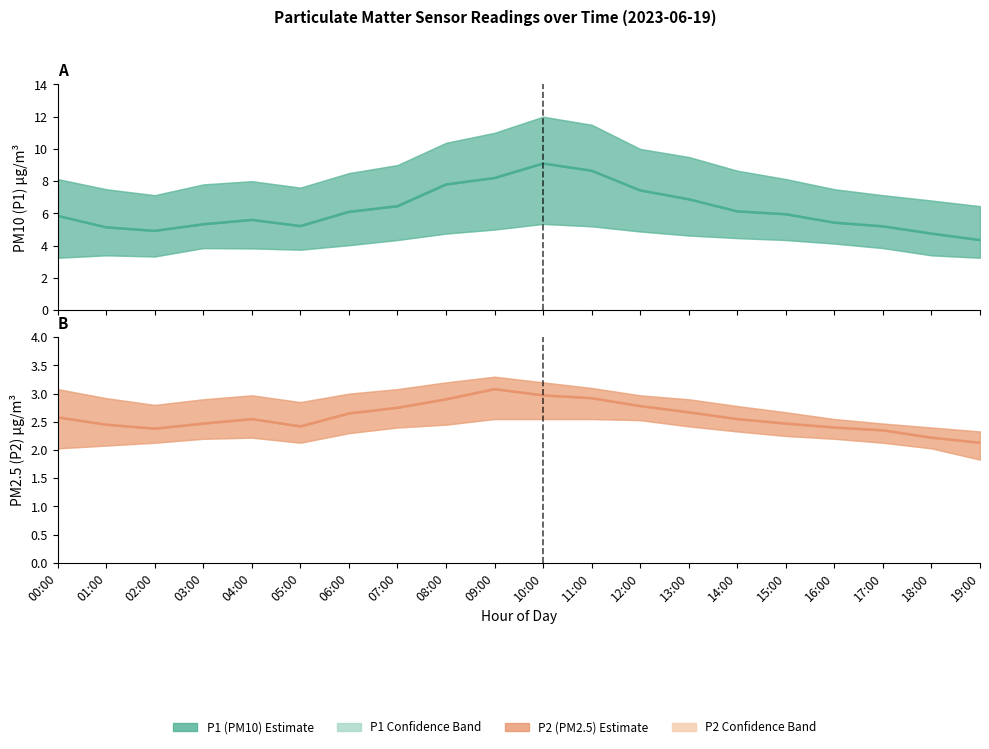

Reading right to left, extract all data points from this chart.

P1 estimate: 19:00=4.3	18:00=4.8	17:00=5.2	16:00=5.4	15:00=6.0	14:00=6.1	13:00=6.9	12:00=7.4	11:00=8.7	10:00=9.1	09:00=8.2	08:00=7.8	07:00=6.5	06:00=6.1	05:00=5.2	04:00=5.6	03:00=5.3	02:00=4.9	01:00=5.1	00:00=5.8
P2 estimate: 19:00=2.1	18:00=2.2	17:00=2.4	16:00=2.4	15:00=2.5	14:00=2.5	13:00=2.7	12:00=2.8	11:00=2.9	10:00=3.0	09:00=3.1	08:00=2.9	07:00=2.8	06:00=2.6	05:00=2.4	04:00=2.5	03:00=2.5	02:00=2.4	01:00=2.5	00:00=2.6